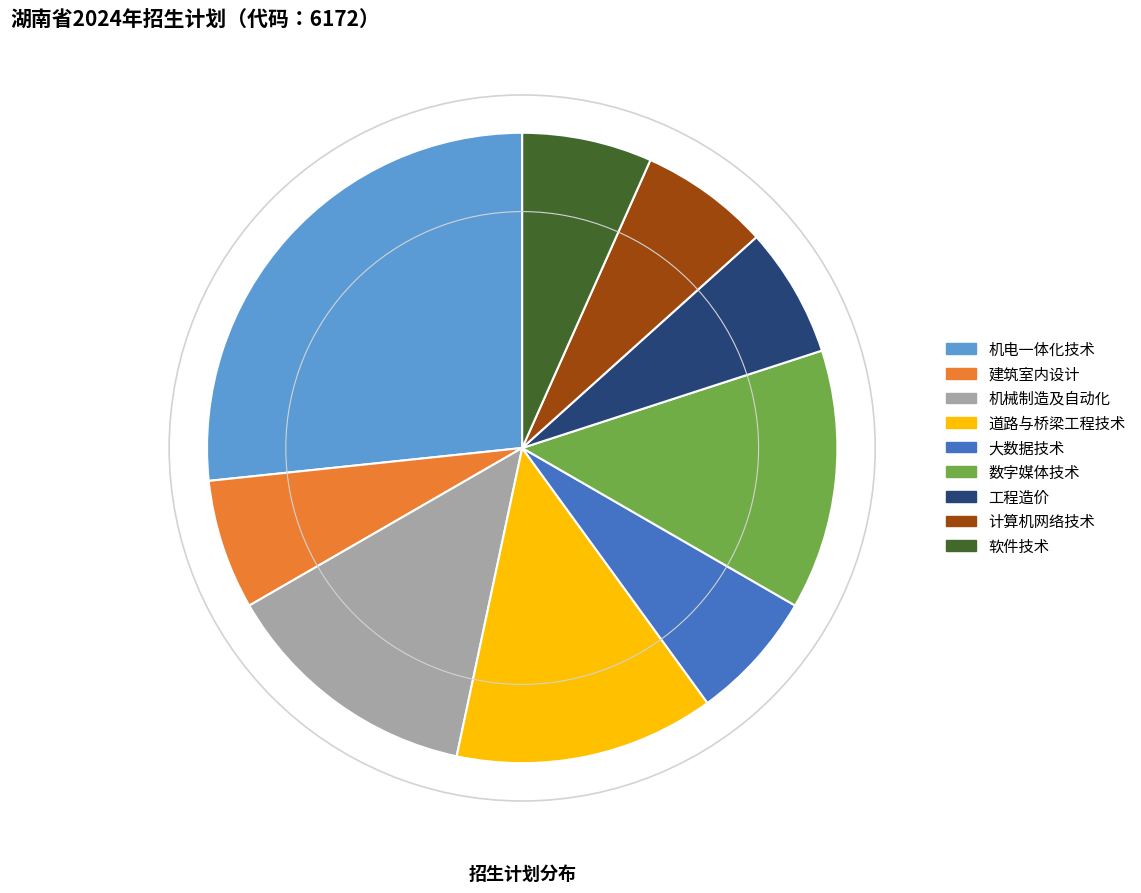

Is it true that 机电一体化技术 is 27% of the pie?

True